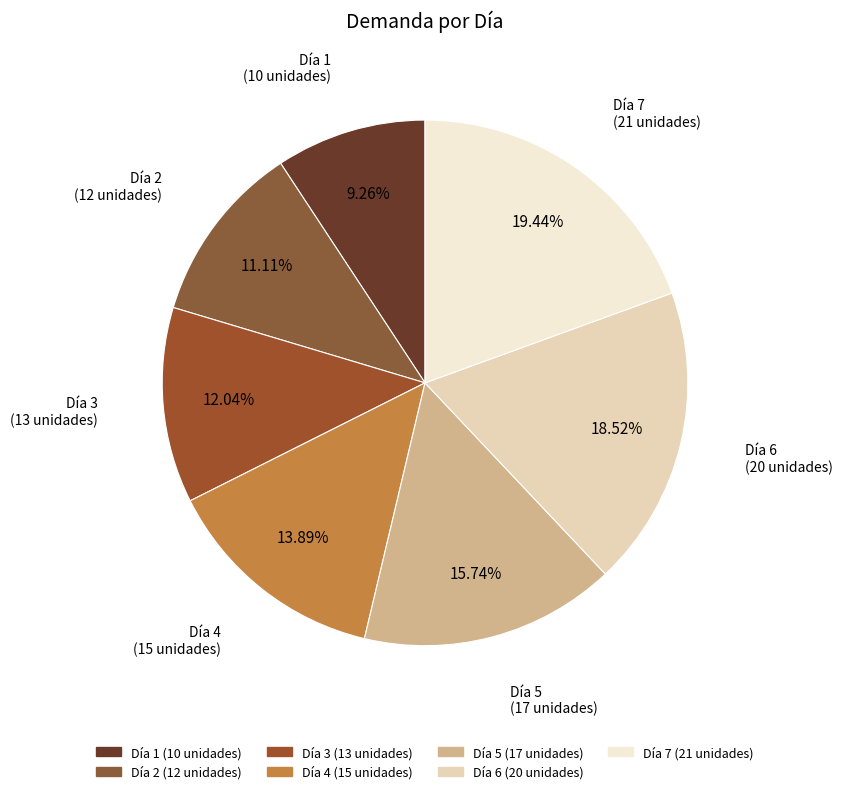

Count the number of slices in the pie.

7